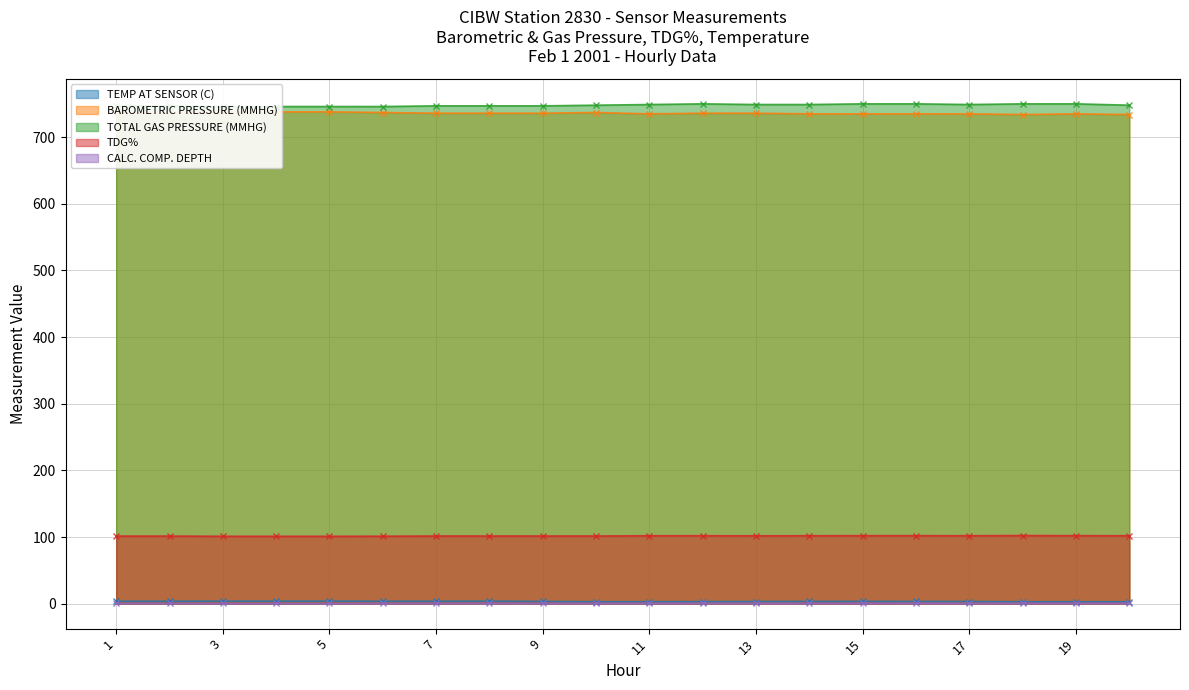

True or false: TOTAL GAS PRESSURE (MMHG) has a value of 747.0 at 2.

True